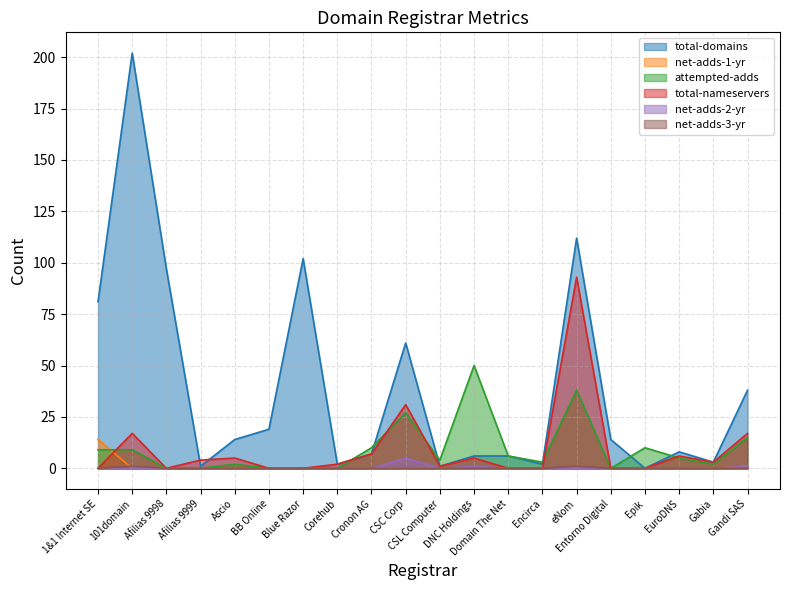

True or false: total-nameservers and net-adds-3-yr cross at least once.

False